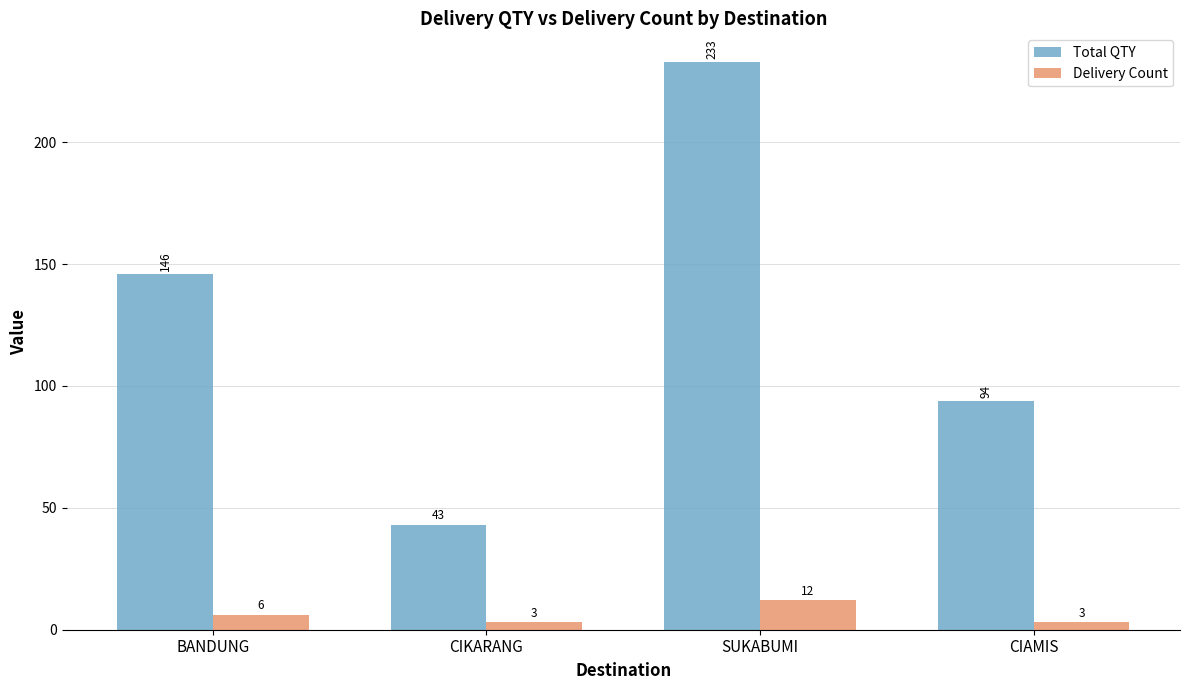

What are all the series names shown in the legend?

Total QTY, Delivery Count